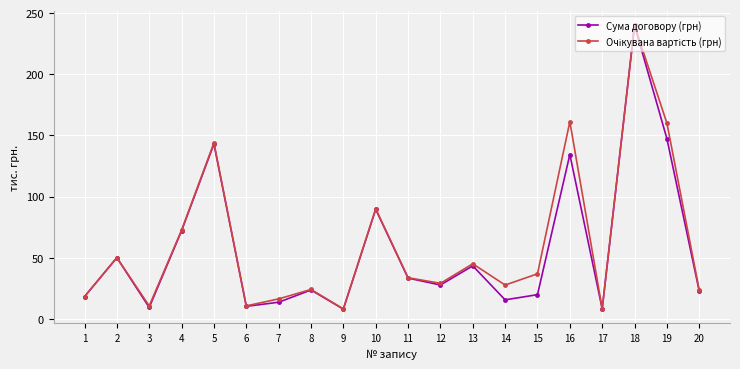

At how many categories does at least one series exceed 189?

1